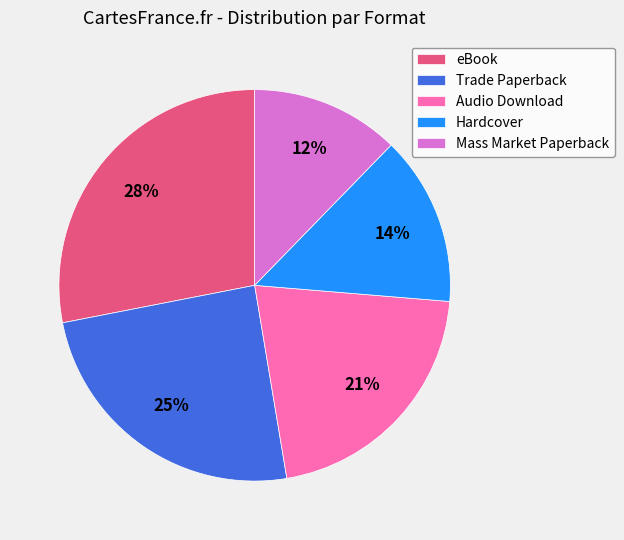

Count the number of slices in the pie.

5